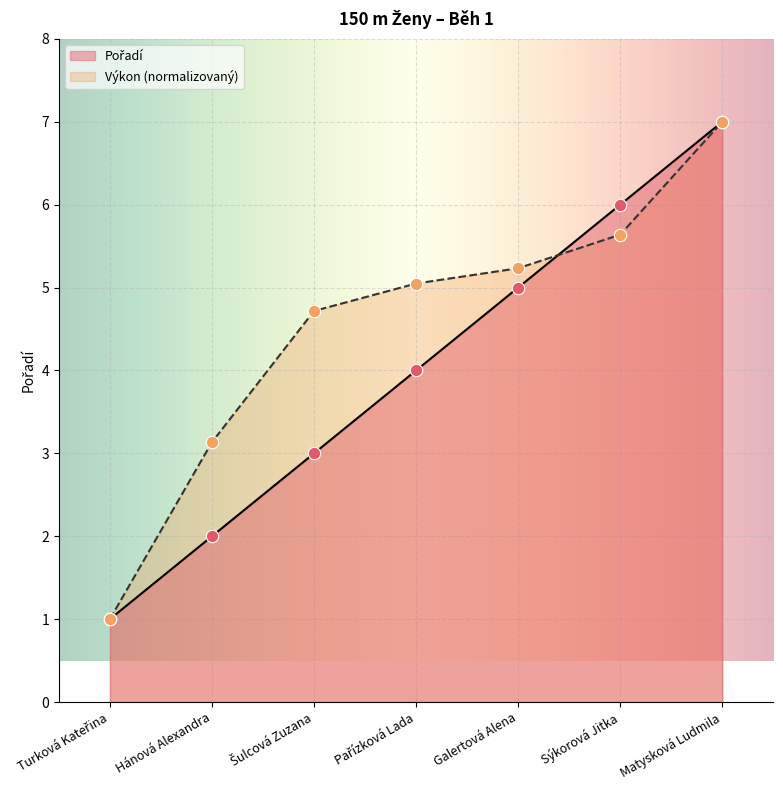

At how many categories does at least one series exceed 1?

6